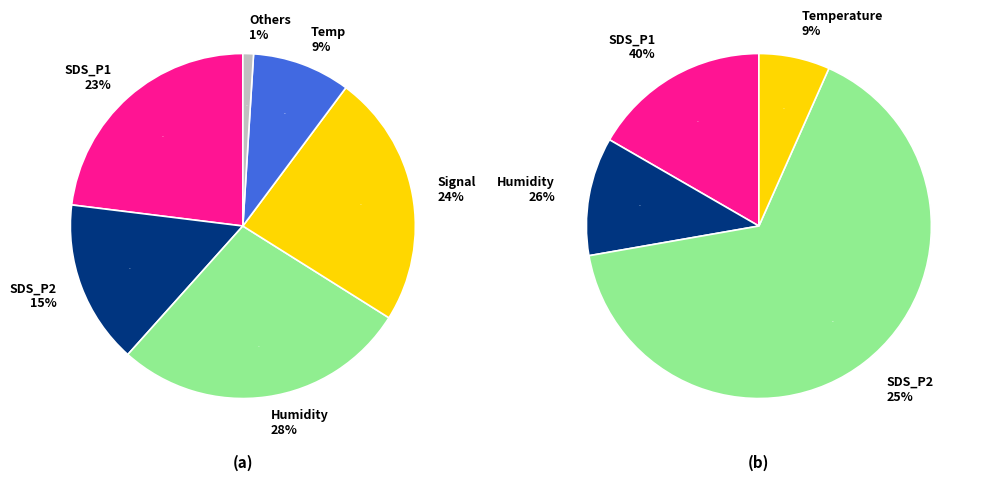

Is it true that 00:22 is 15% of the pie?

False